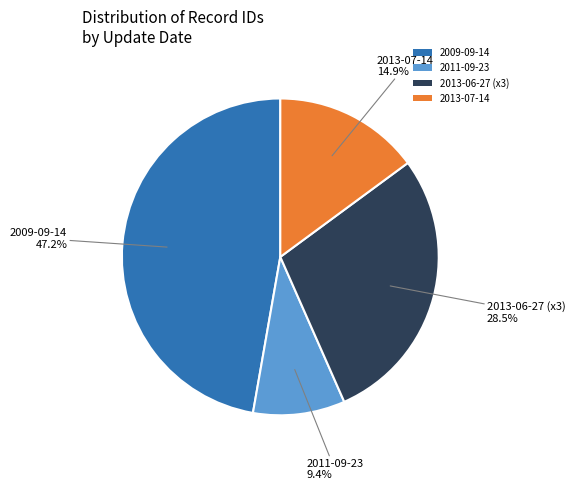

Which slice is the smallest?

2011-09-23